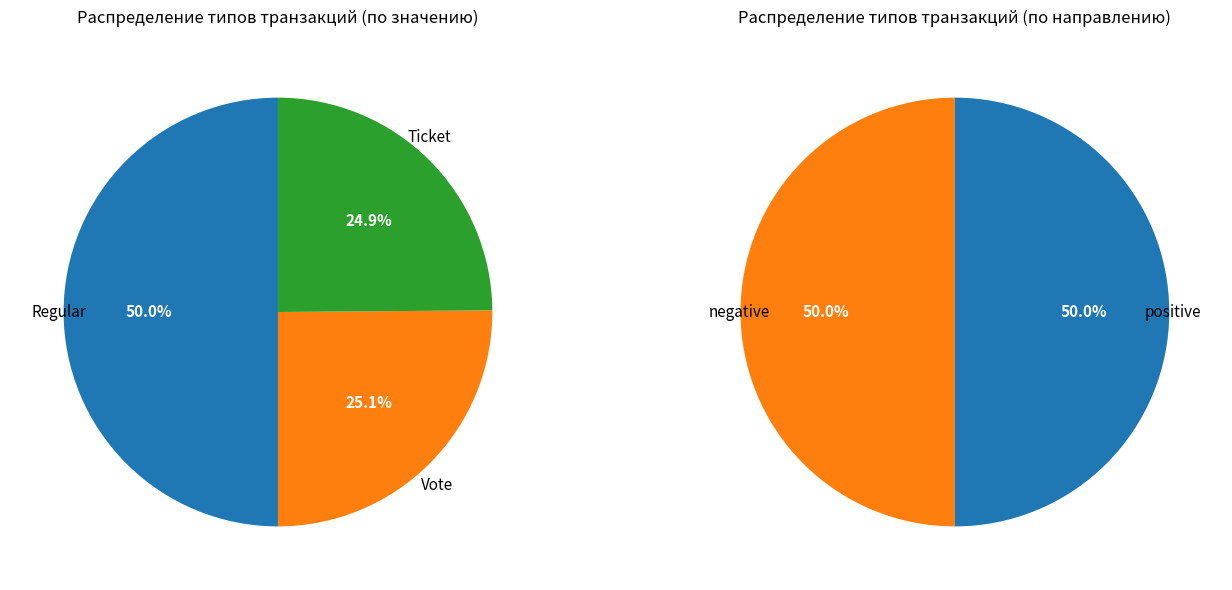

Between Vote (1) and Regular (-1), which is larger?

Vote (1)